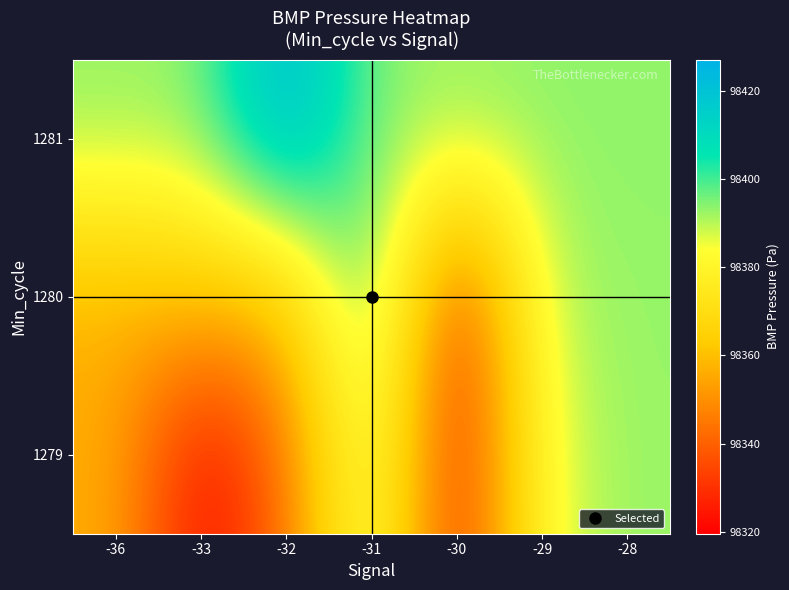

What is the smallest value displayed?

98319.6